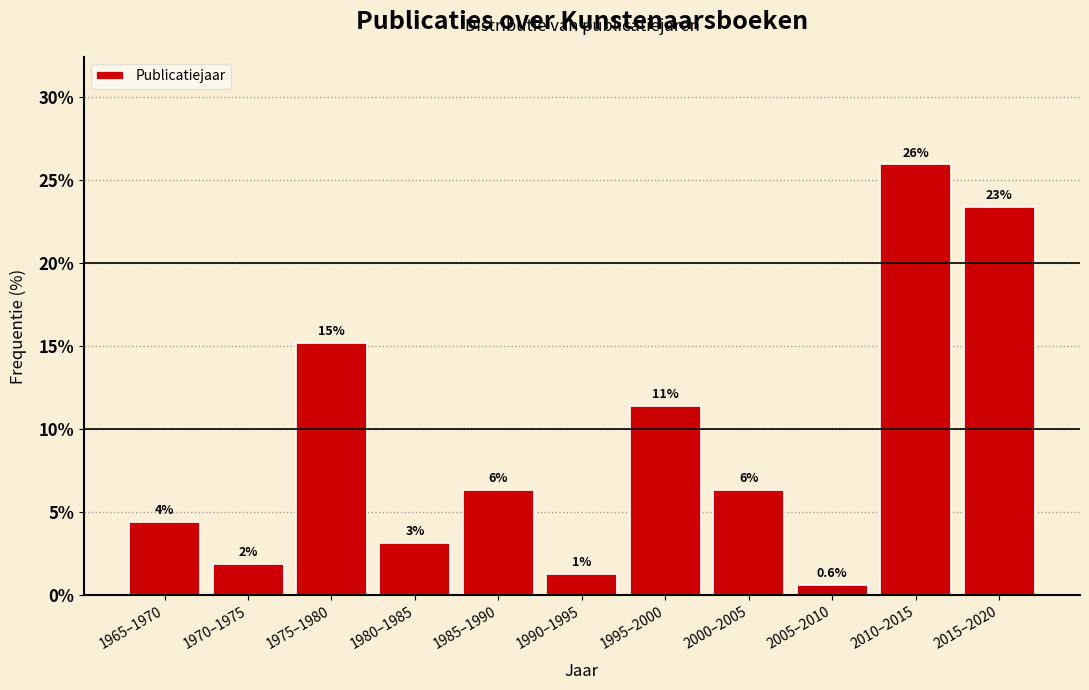

How many bars are there in total?

11